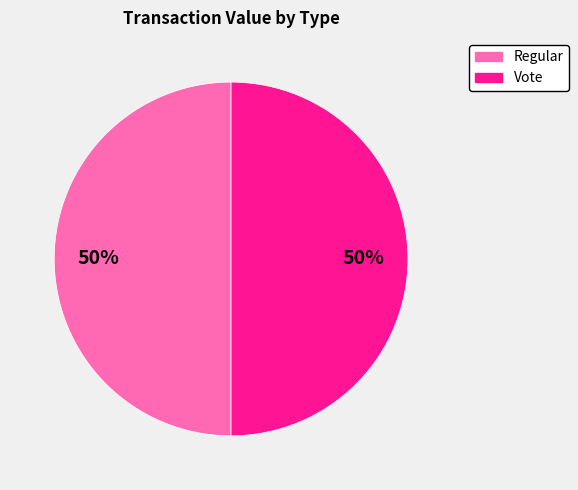

The Vote slice represents 50% of the pie. True or false?

True